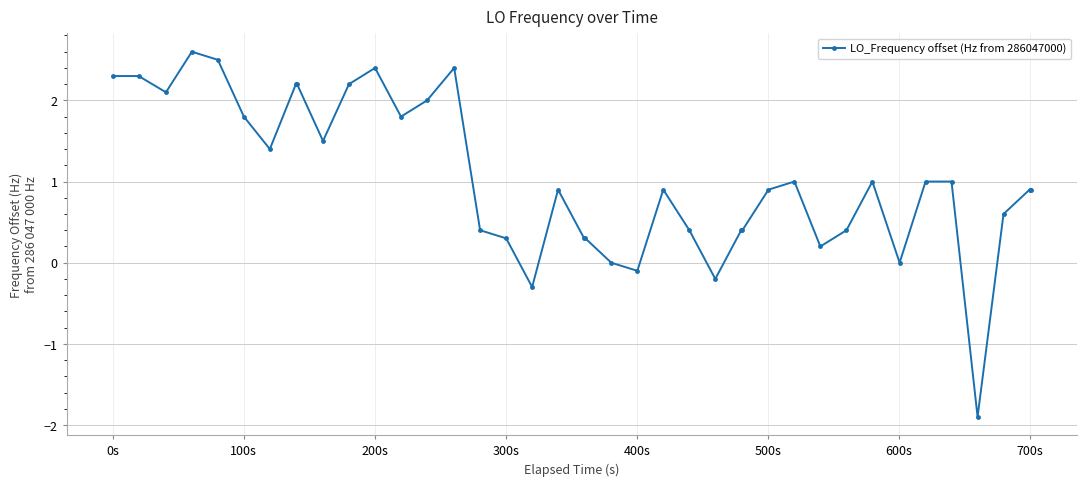

What is the minimum value shown in the chart?

-1.9